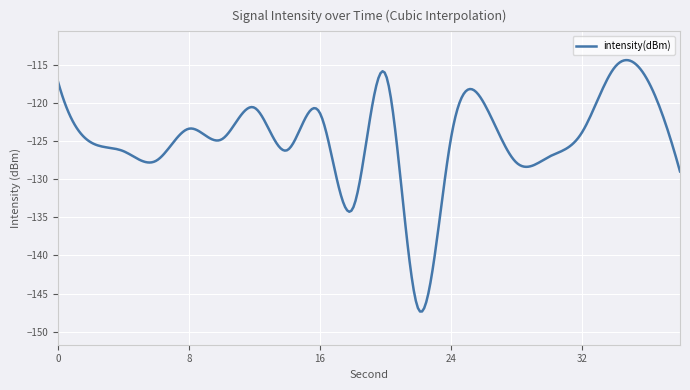

True or false: the data has more than 0 interior local peaks.

True